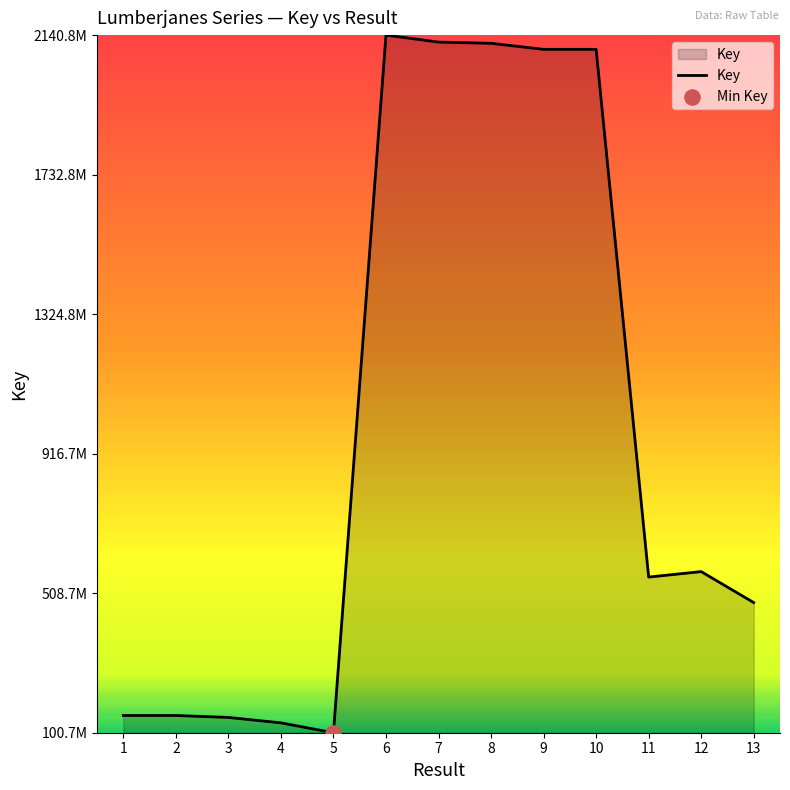

What is the ratio of the value at 9 to the value at 2?

13.9